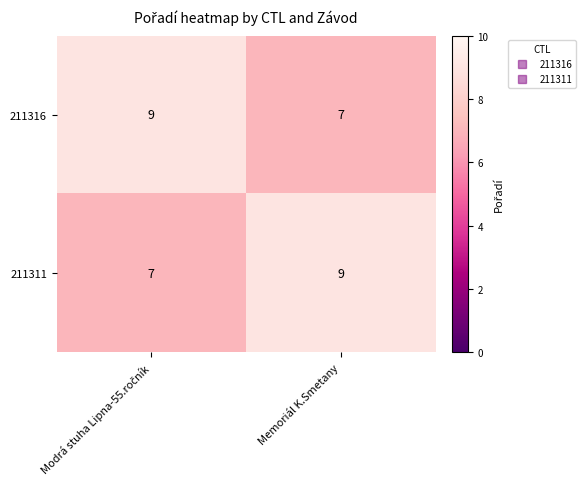

Reading right to left, transcribe all the data shown in this chart.

211316: 7	9
211311: 9	7